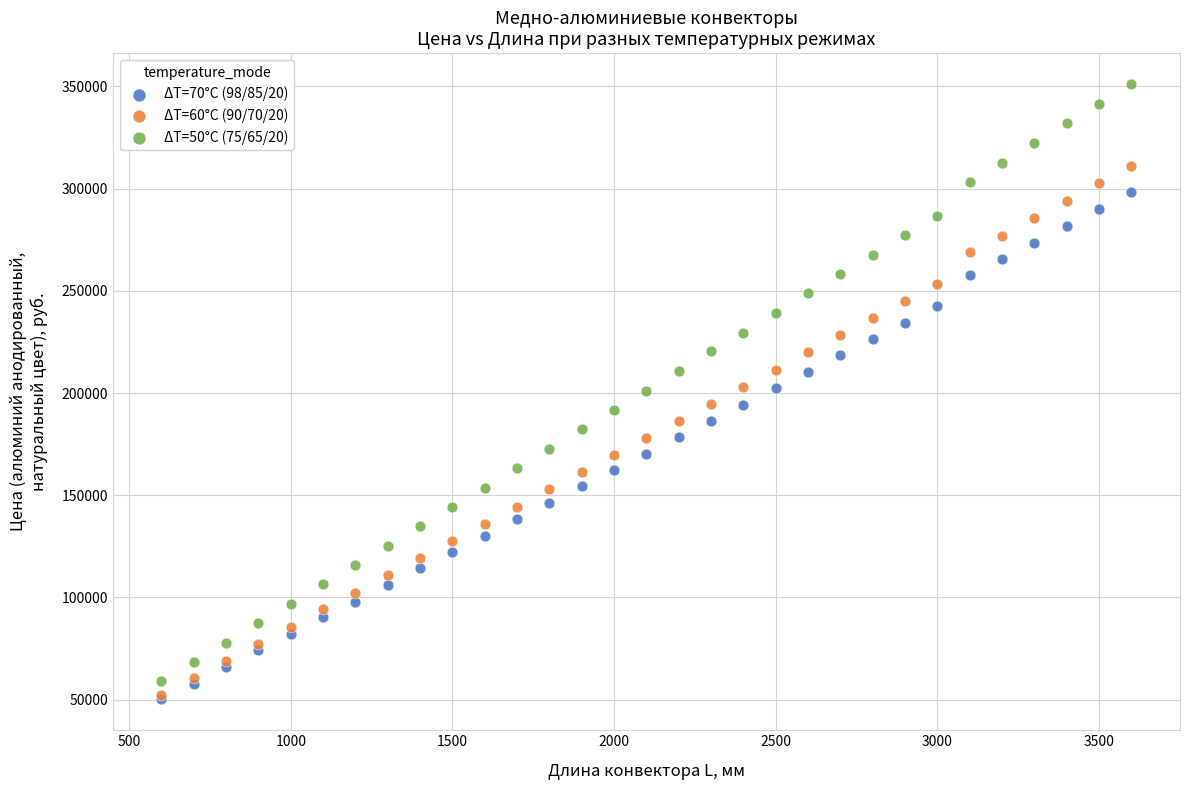

Which series has the largest Y range (max minus min)?

ΔT=50°С (75/65/20)